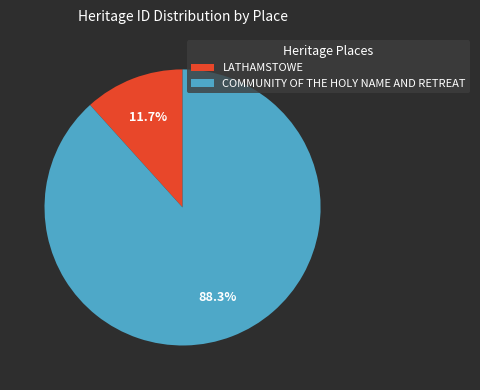

Is there any slice that represents more than half of the pie?

Yes